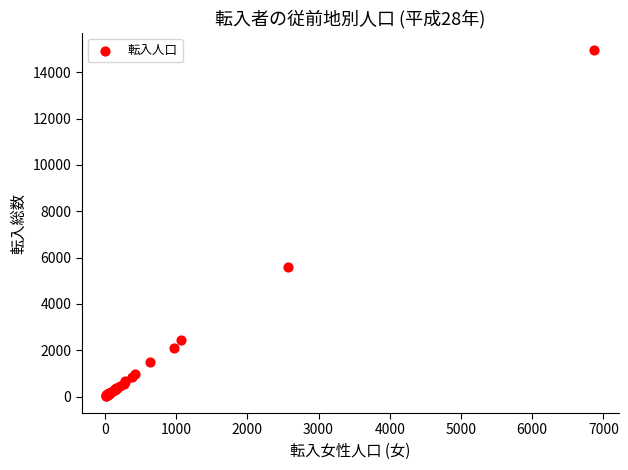

What Y value in the scatter plot is closest to 7492?

5614